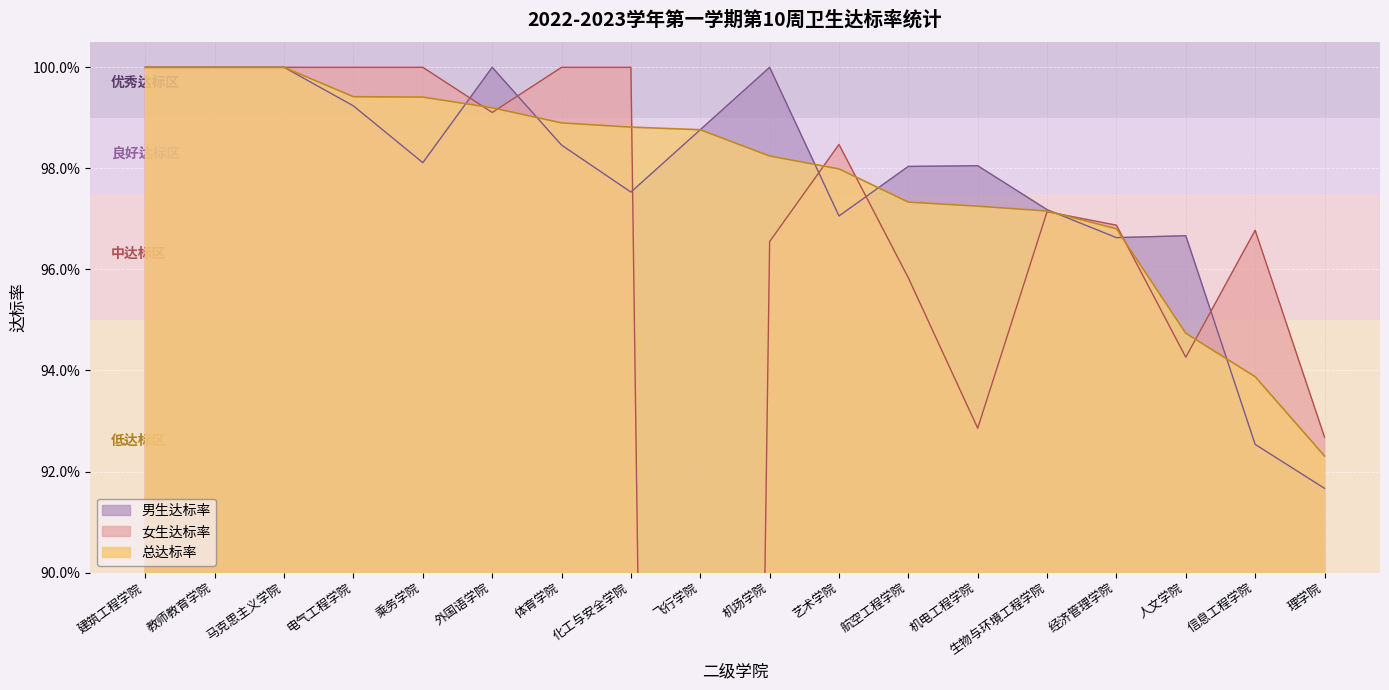

Between 航空工程学院 and 体育学院, which is larger?

体育学院